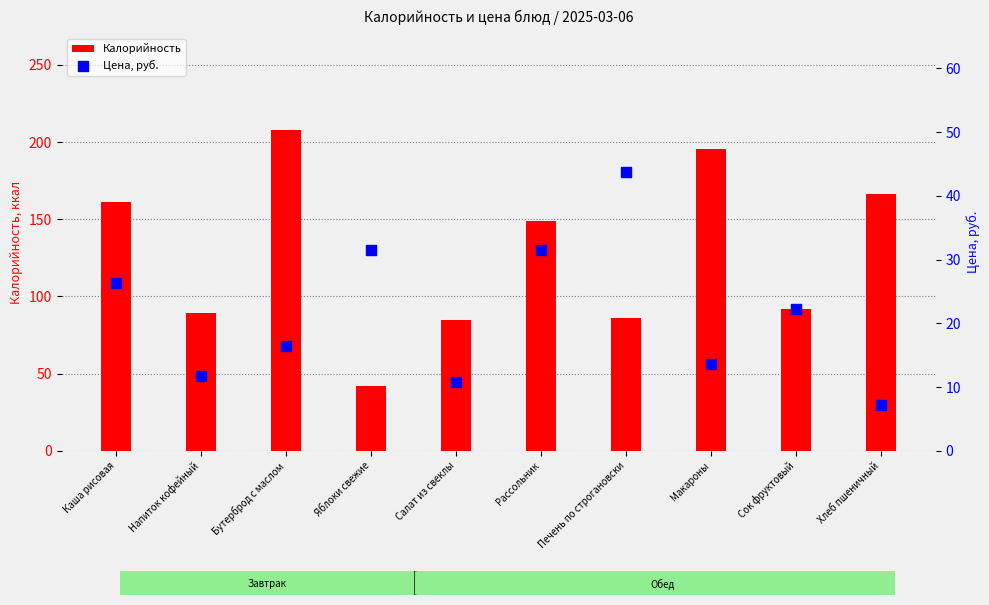

Which series contains the lowest Y value?

Цена, руб.